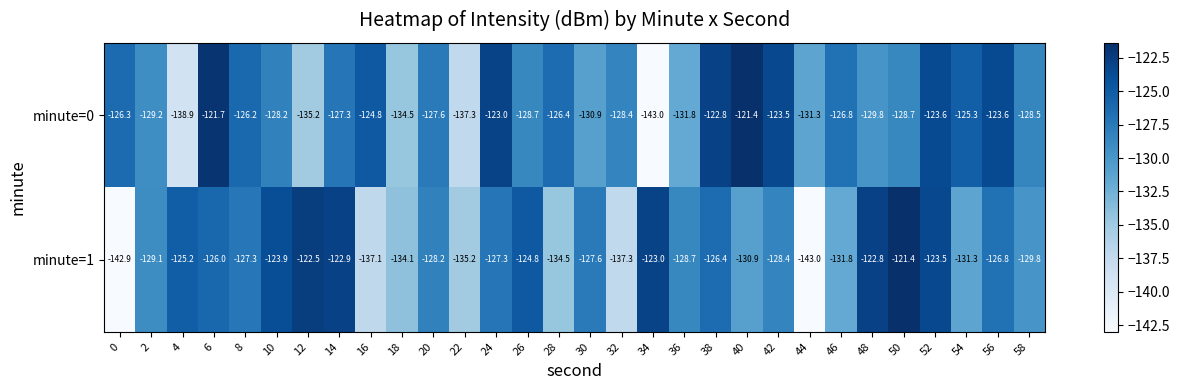

Which category has the lowest value in the minute=1 series?

44